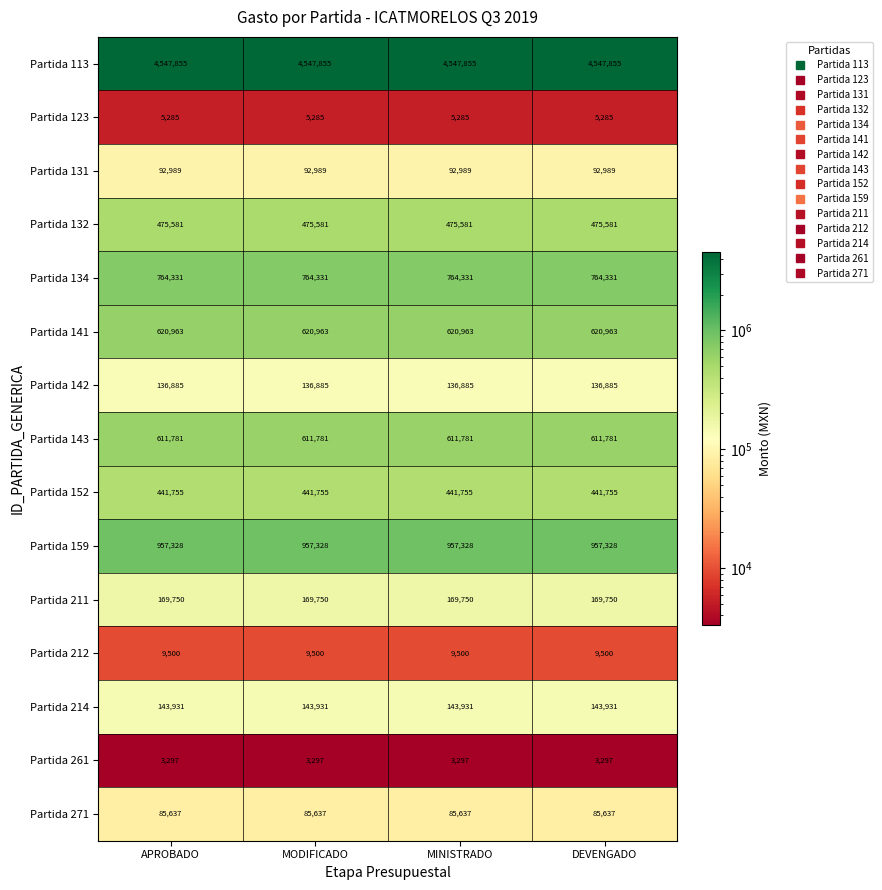

What is the minimum value for Partida 132?

475581